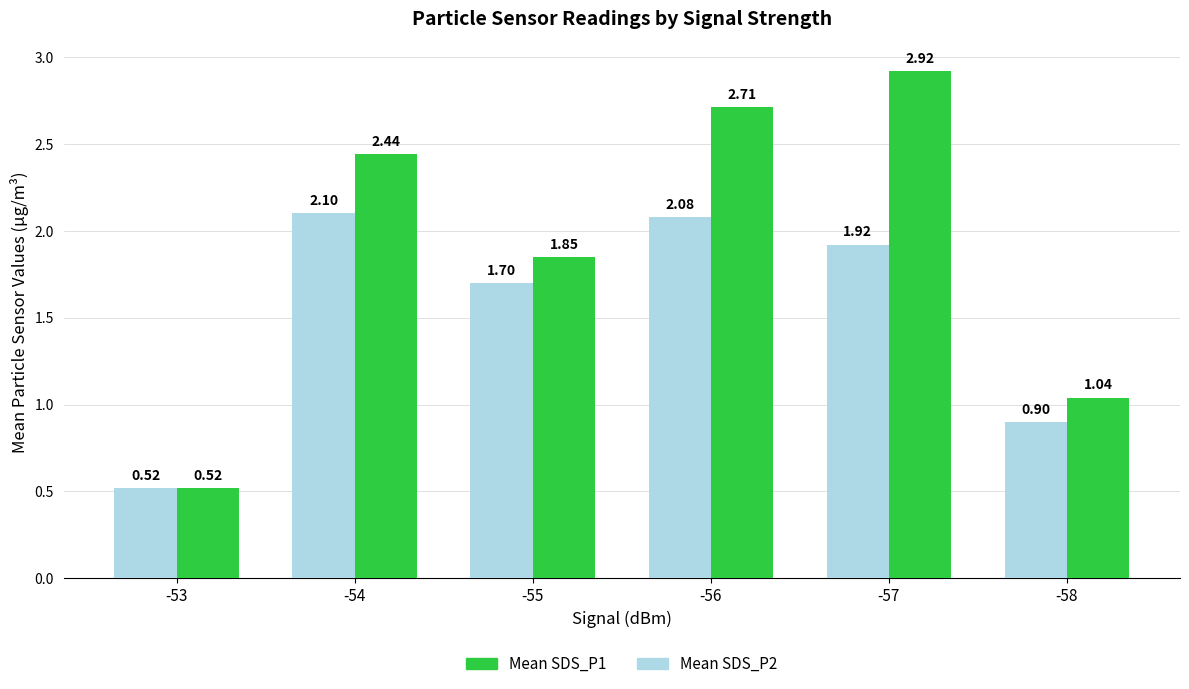

What is the difference between the second highest and minimum values in the Mean SDS_P1 series?

2.2